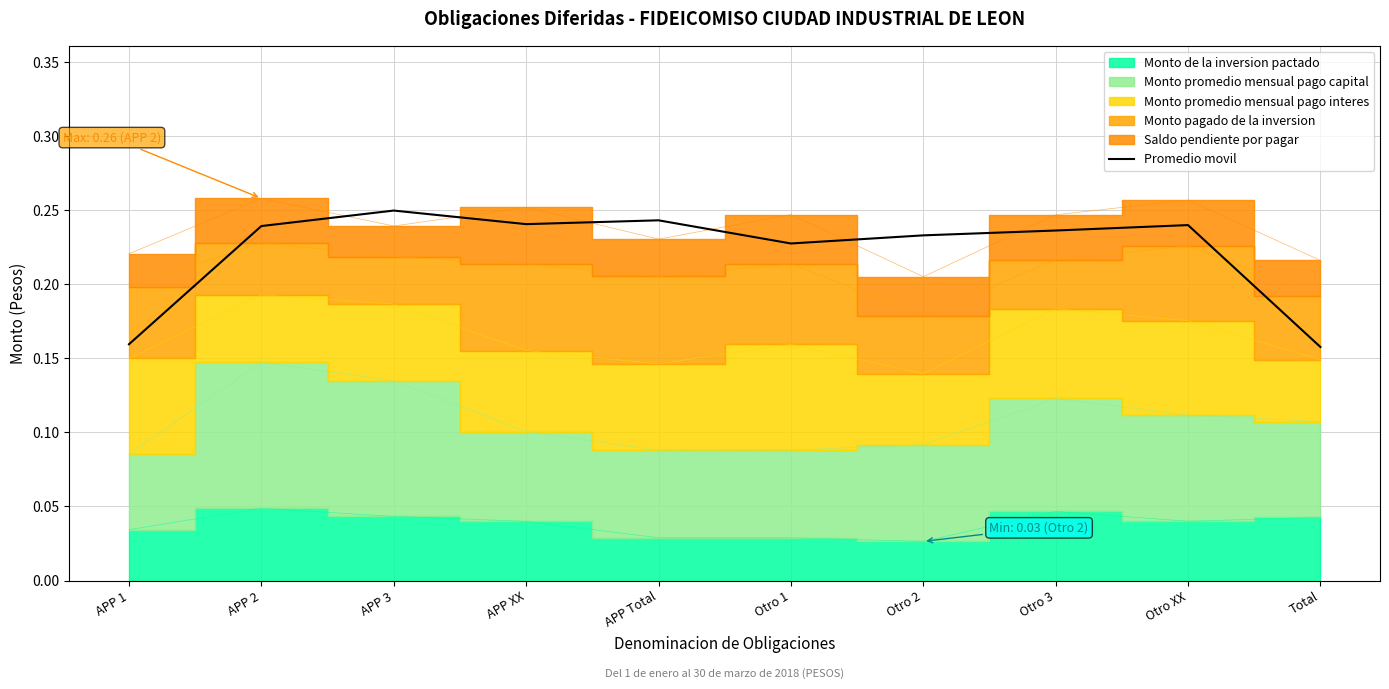

True or false: Promedio movil has a value of 0.4 at APP 3.

False